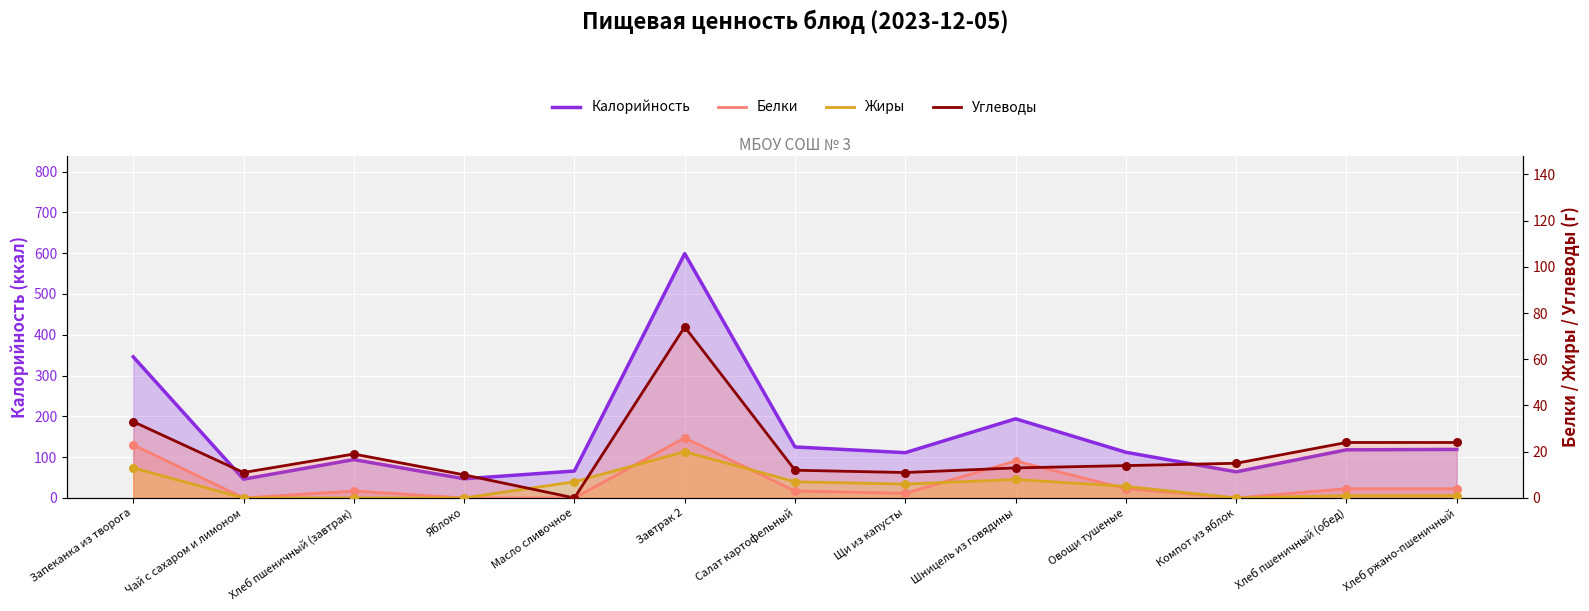

What are all the series names shown in the legend?

Калорийность, Белки, Жиры, Углеводы